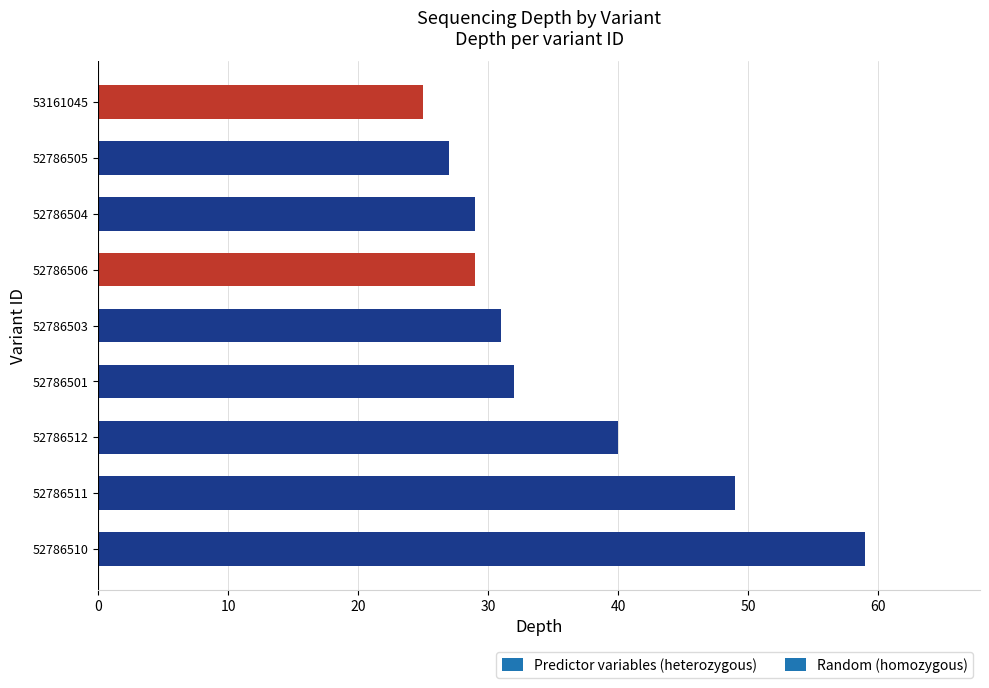

Read the value at 52786510.

59